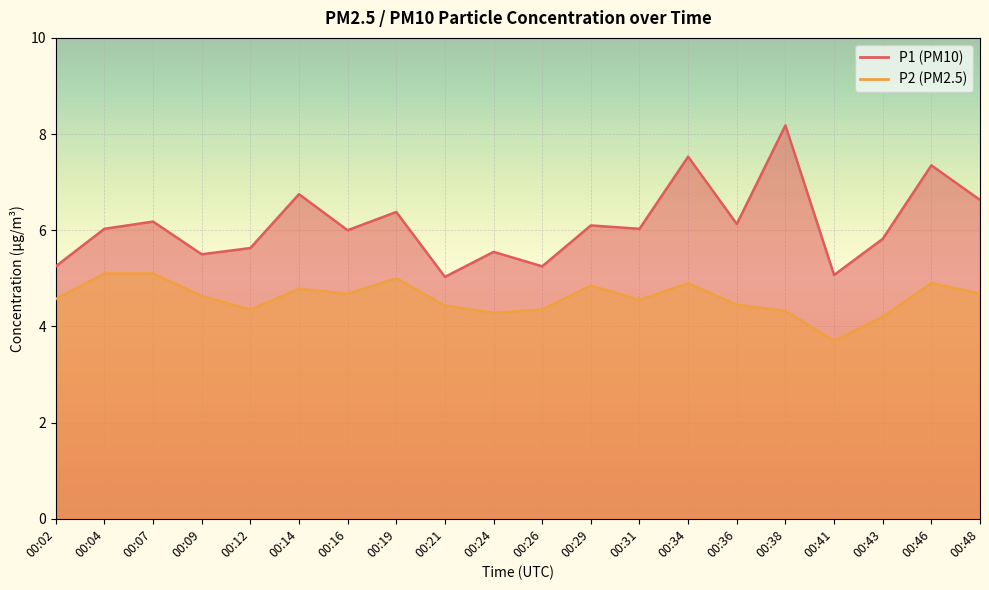

What value does the P2 series have at 00:38?

4.3